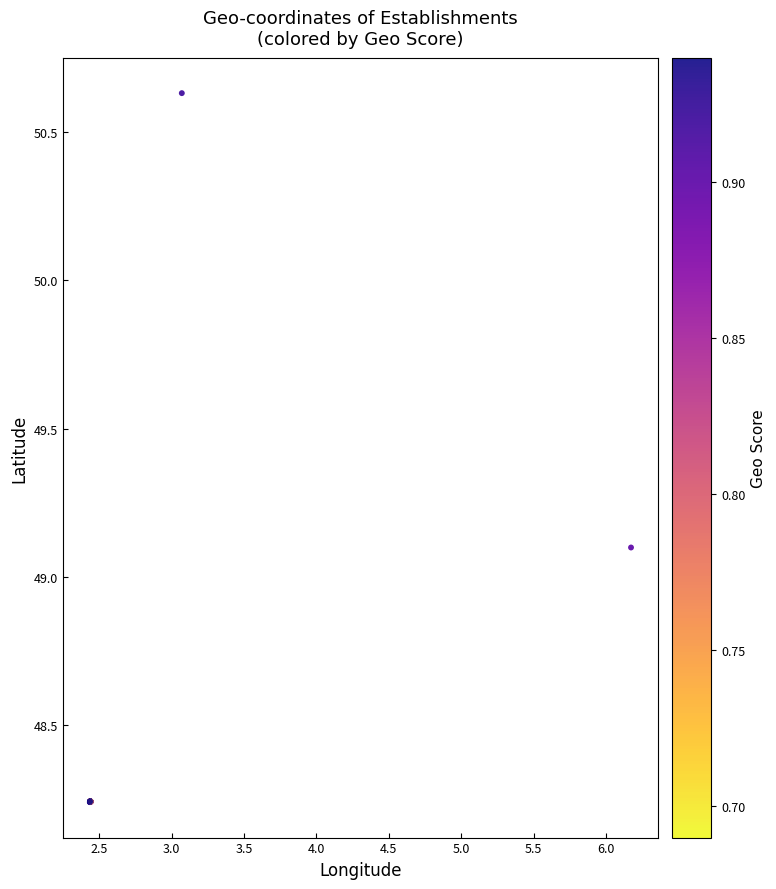

What Y value in the scatter plot is closest to 49?

49.1